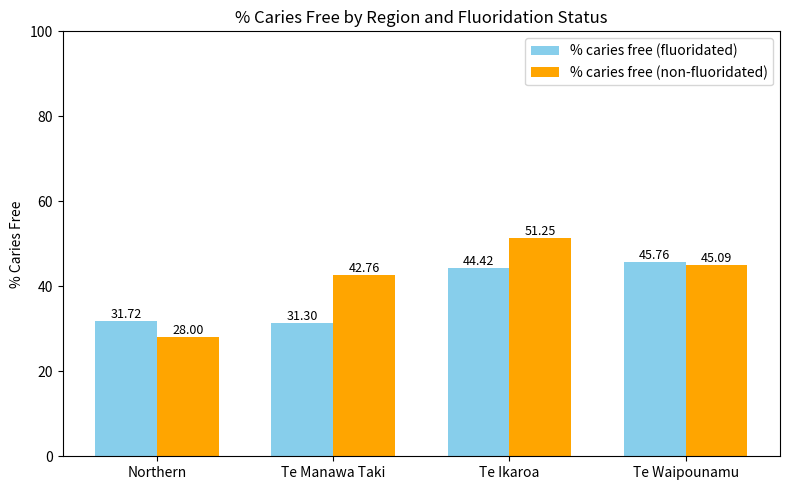

What are all the series names shown in the legend?

% caries free (fluoridated), % caries free (non-fluoridated)